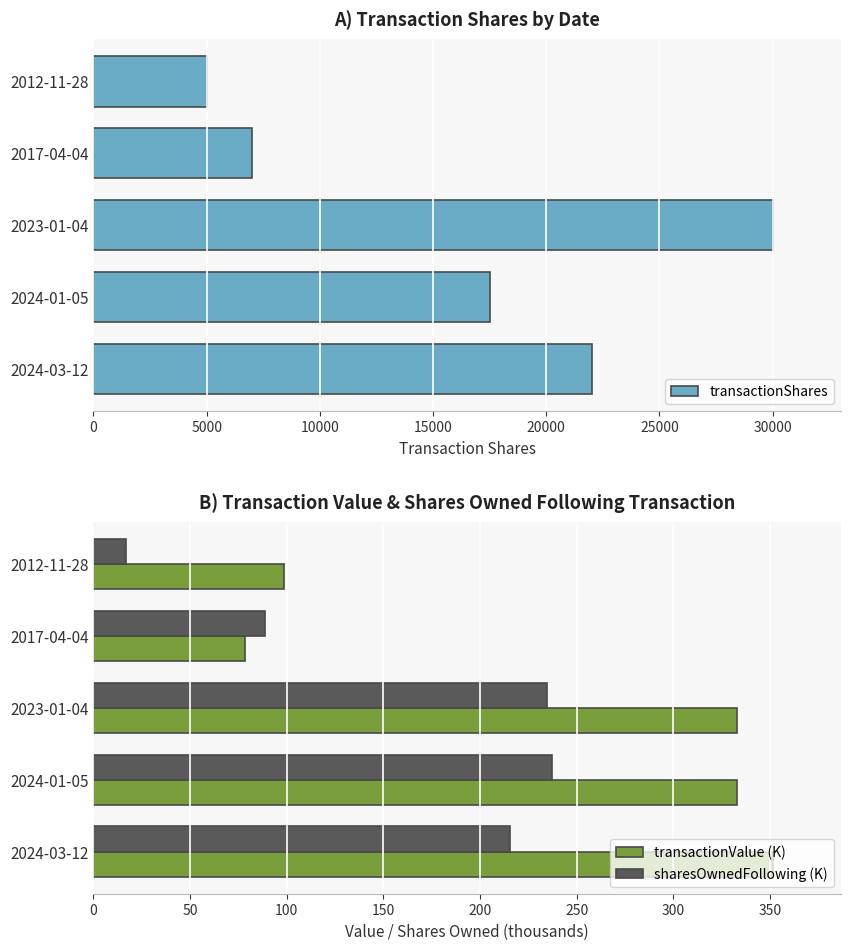

What is the sum of all transactionValue (K) values?

1194.2